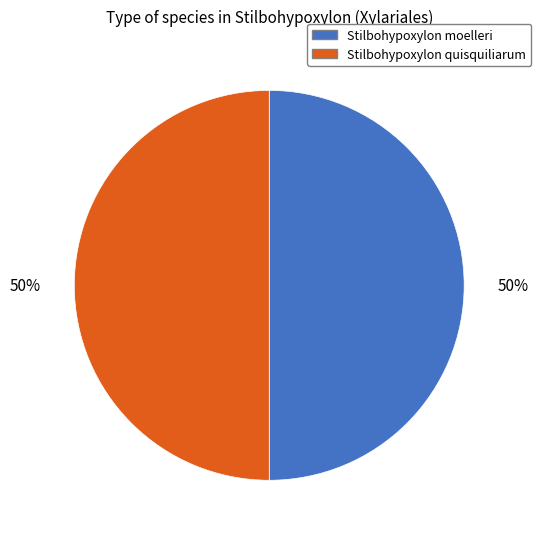

To the nearest percent, what portion does Stilbohypoxylon quisquiliarum represent?

50%